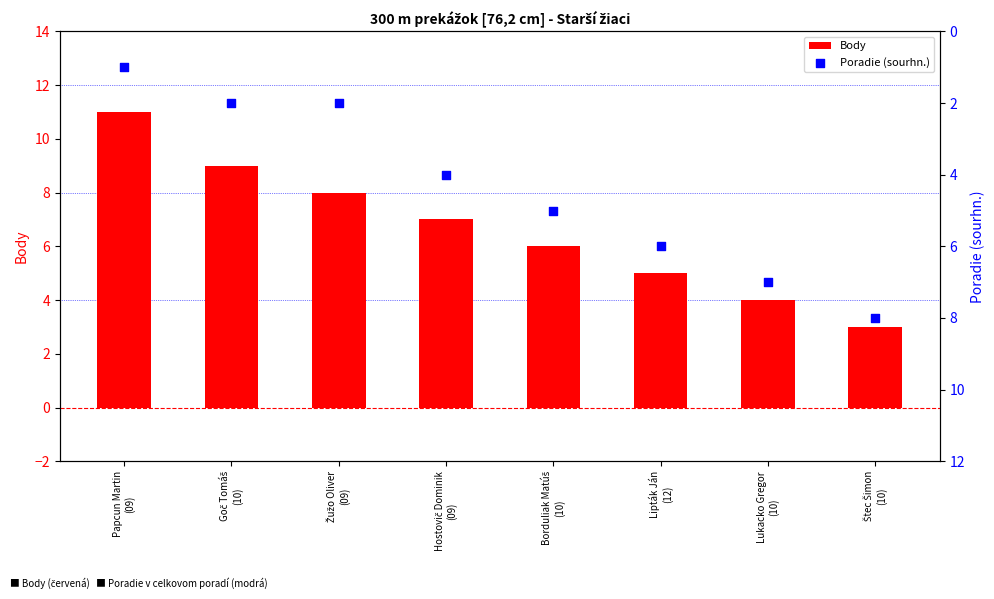

Which series contains the lowest Y value?

Poradie (sourhn.)